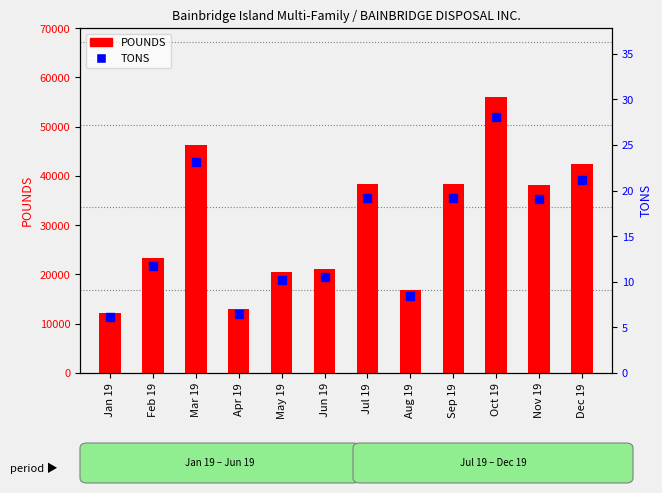

What position from the left is Jan 19?

1